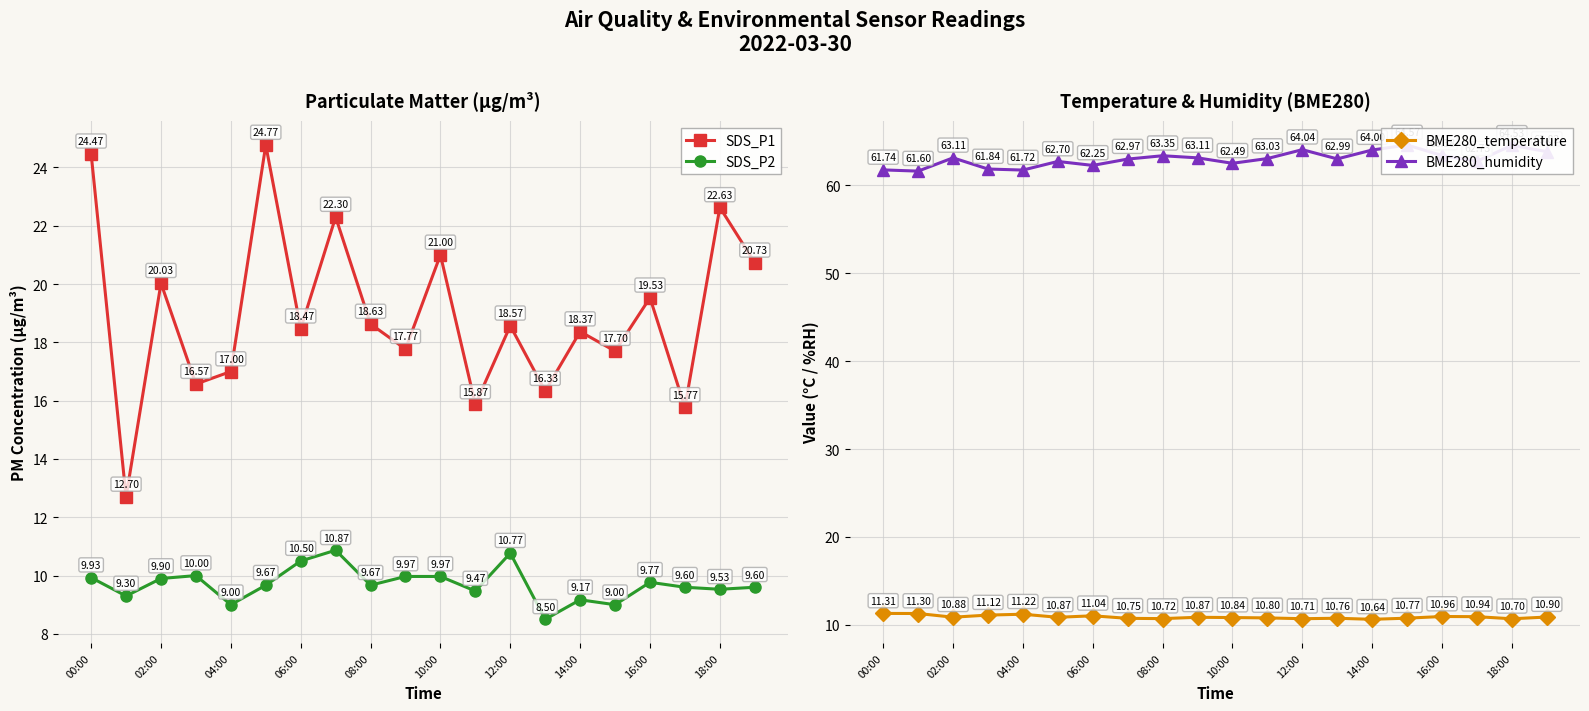

What are all the series names shown in the legend?

SDS_P1, SDS_P2, BME280_temperature, BME280_humidity